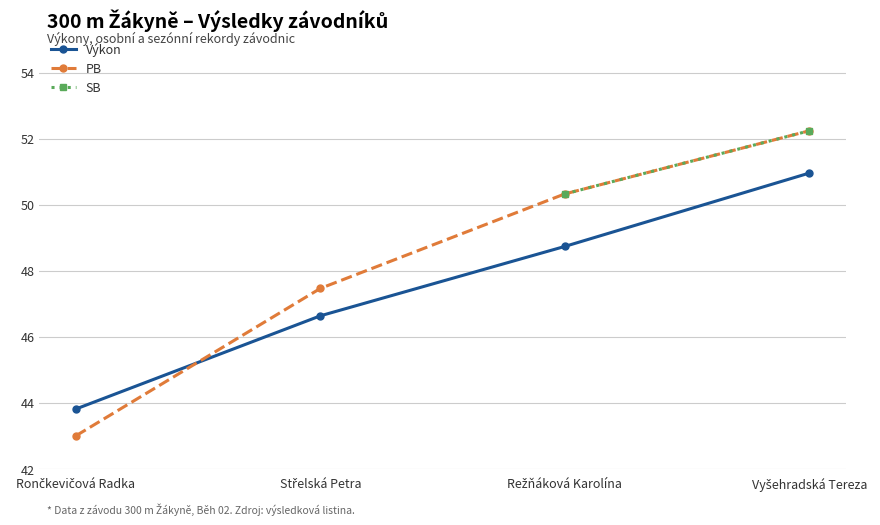

True or false: PB has more than 2 points higher than both neighbors.

False